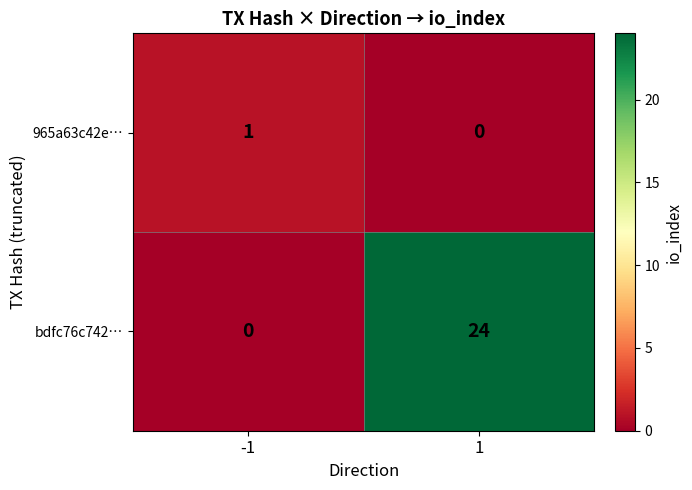

Reading left to right, extract all data points from this chart.

965a63c42e…: -1=1	1=0
bdfc76c742…: -1=0	1=24